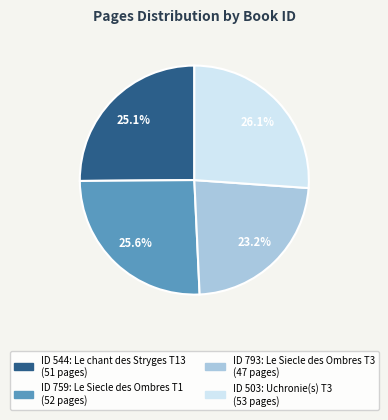

Does any single category account for the majority?

No